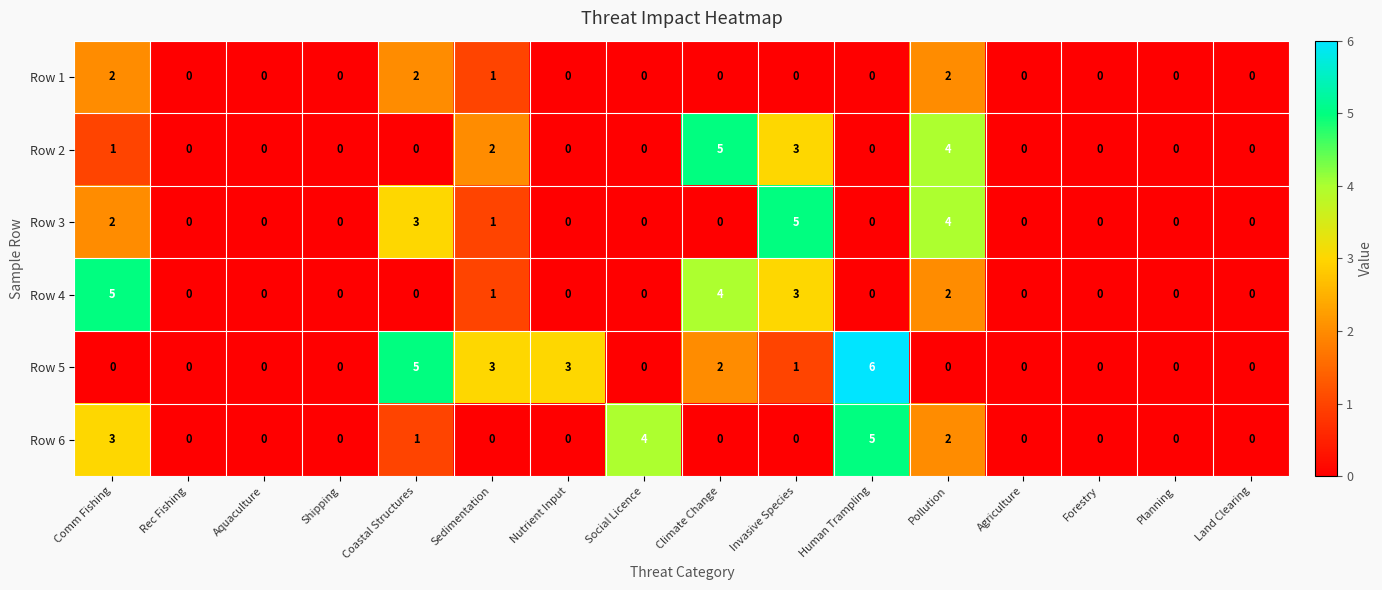

The Row 2 series shows 2 at Nutrient Input. True or false?

False